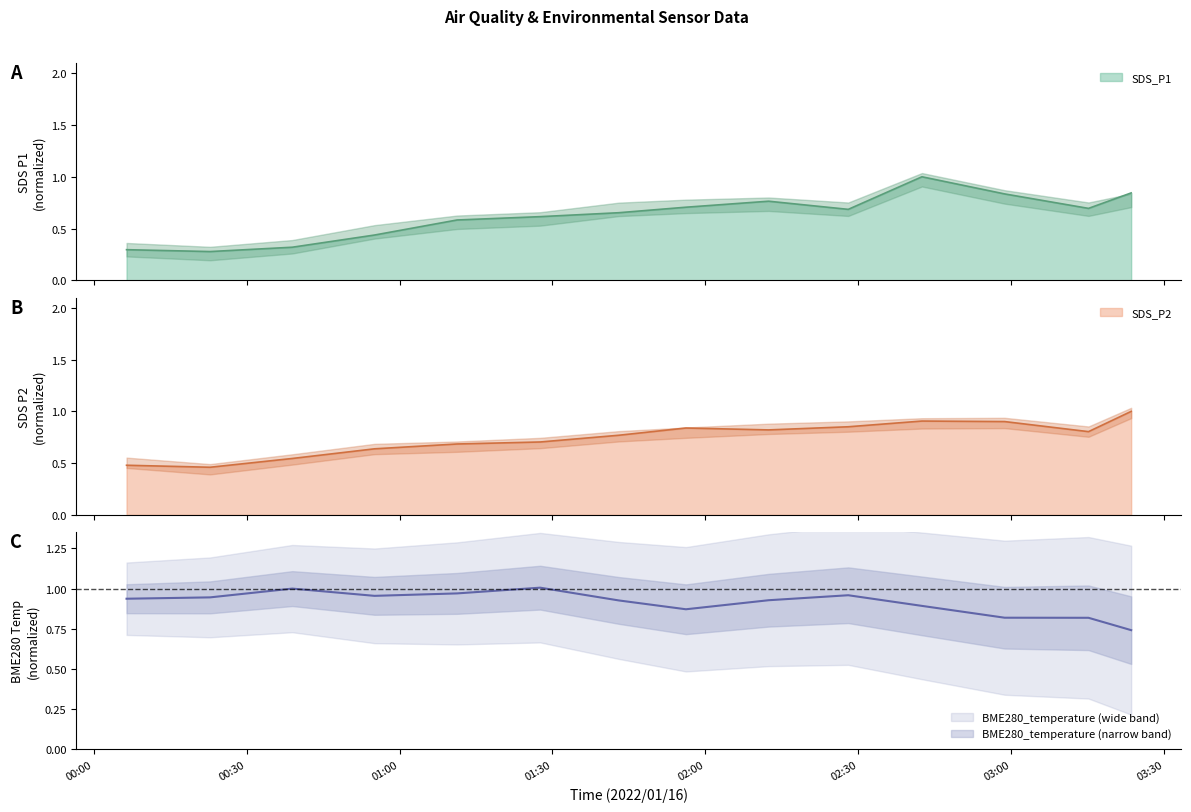

At which category is the sum across all series the highest?

2022/01/16 02:42:27